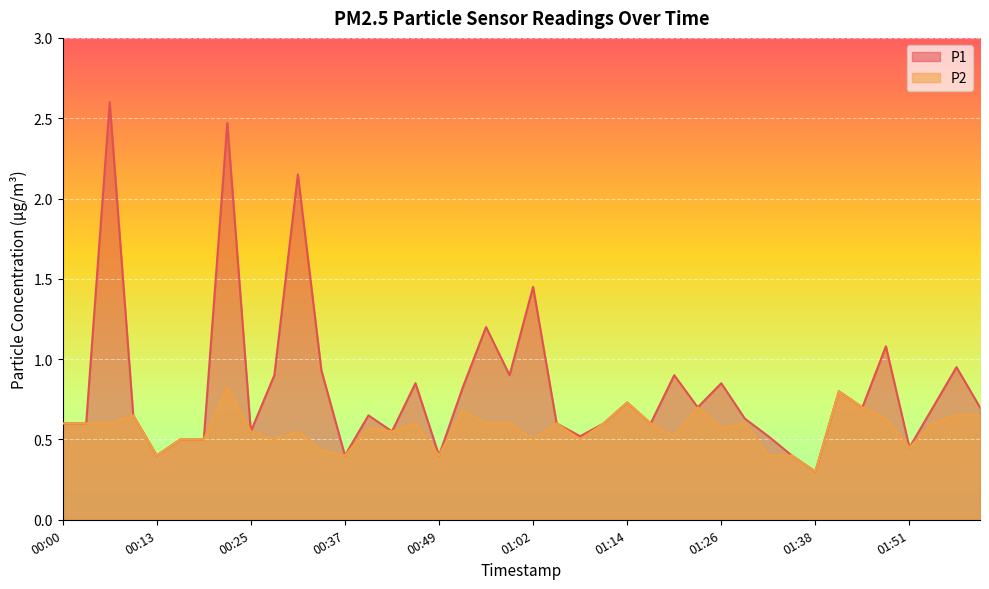

Reading left to right, what are all the values shown in this chart?

P1: 0.6	0.6	2.6	0.7	0.4	0.5	0.5	2.5	0.6	0.9	2.1	0.9	0.4	0.7	0.6	0.8	0.4	0.8	1.2	0.9	1.4	0.6	0.5	0.6	0.7	0.6	0.9	0.7	0.8	0.6	0.5	0.4	0.3	0.8	0.7	1.1	0.5	0.7	0.9	0.7
P2: 0.6	0.6	0.6	0.7	0.4	0.5	0.5	0.8	0.6	0.5	0.6	0.4	0.4	0.6	0.6	0.6	0.4	0.7	0.6	0.6	0.5	0.6	0.5	0.6	0.7	0.6	0.5	0.7	0.6	0.6	0.4	0.4	0.3	0.8	0.7	0.6	0.5	0.6	0.7	0.7